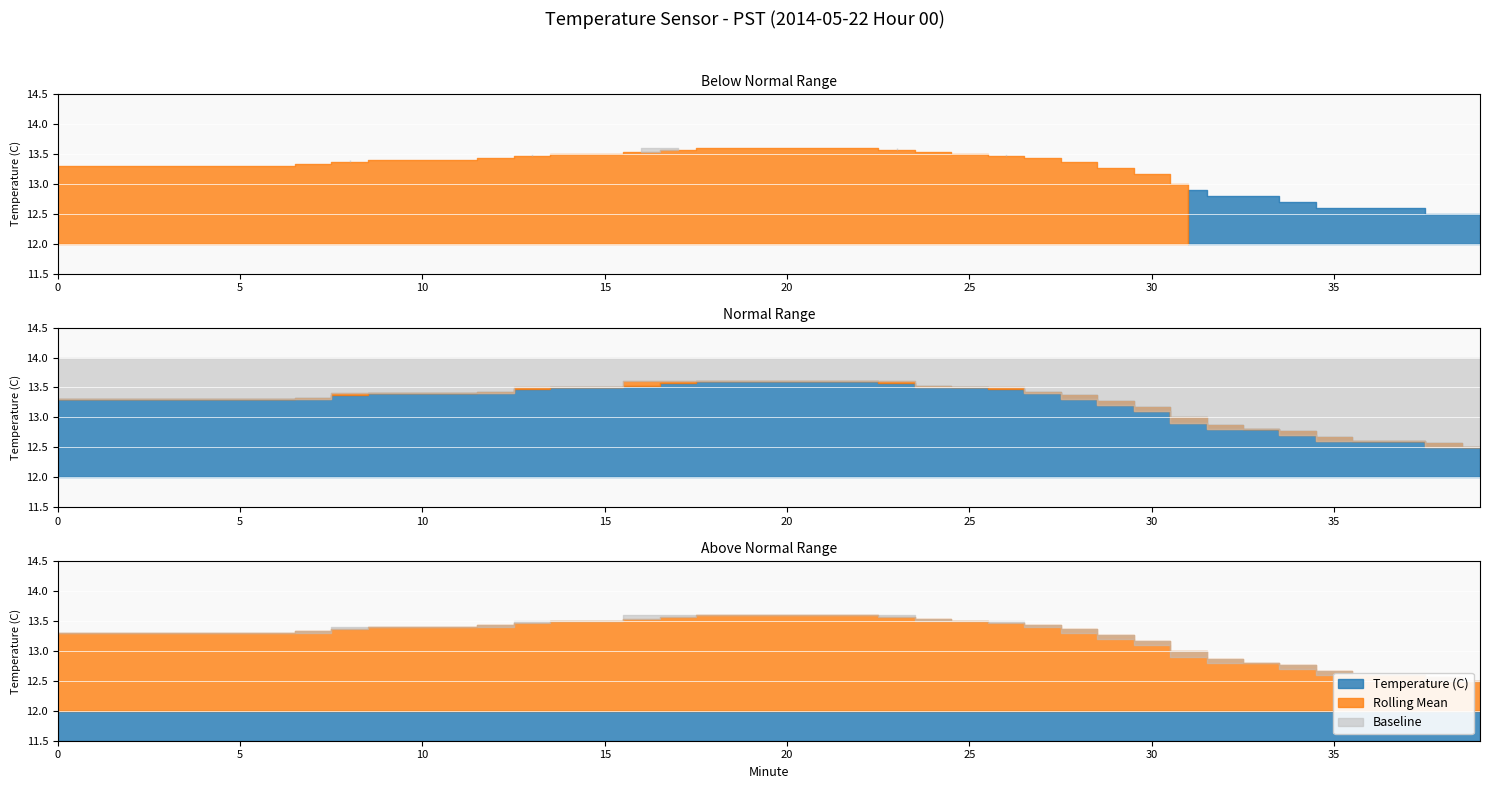

How many categories are shown in the chart?

40